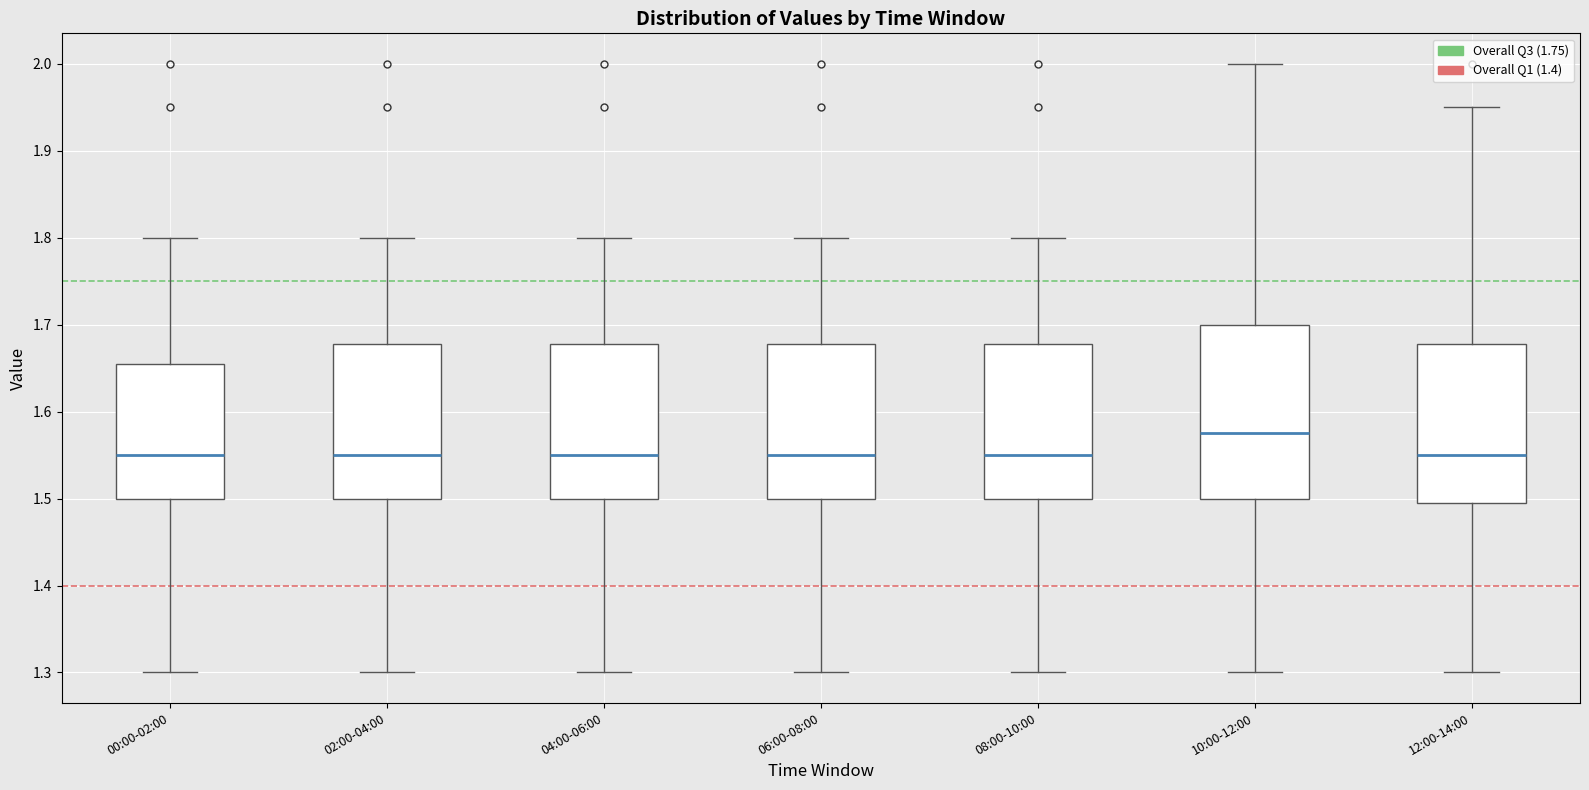

Which box is the tallest, from its lower edge to its upper edge?

10:00-12:00